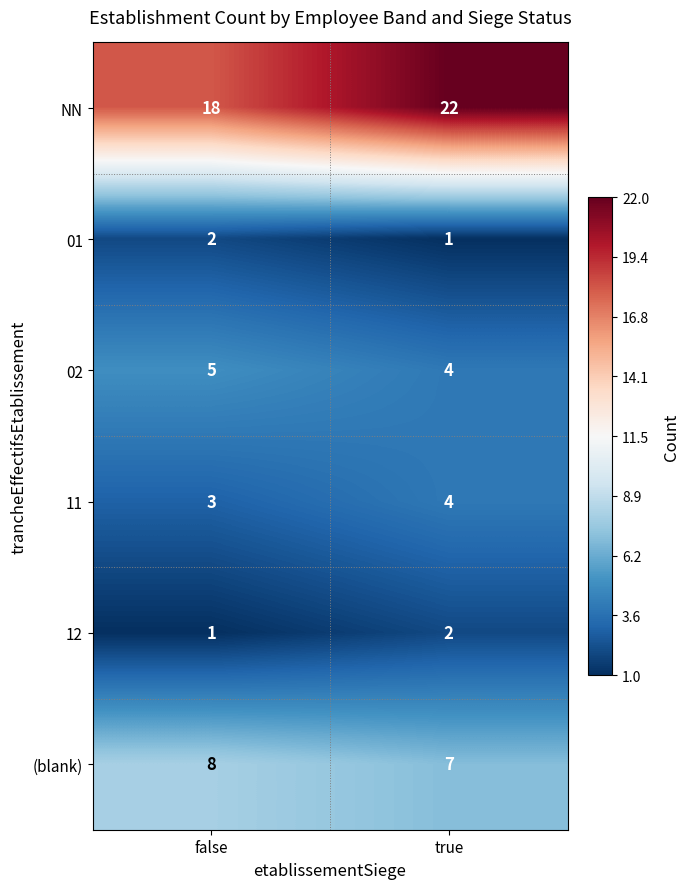

Reading left to right, transcribe all the data shown in this chart.

NN: false=18	true=22
01: false=2	true=1
02: false=5	true=4
11: false=3	true=4
12: false=1	true=2
(blank): false=8	true=7